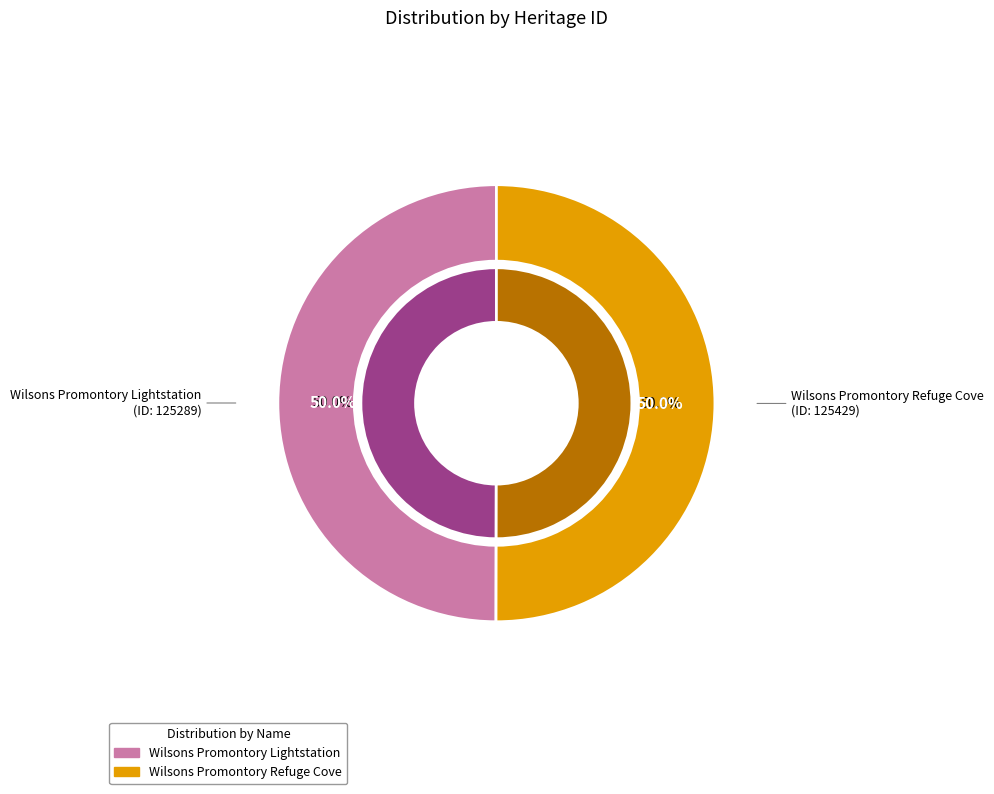

Which slice is the smallest?

Wilsons Promontory Lightstation